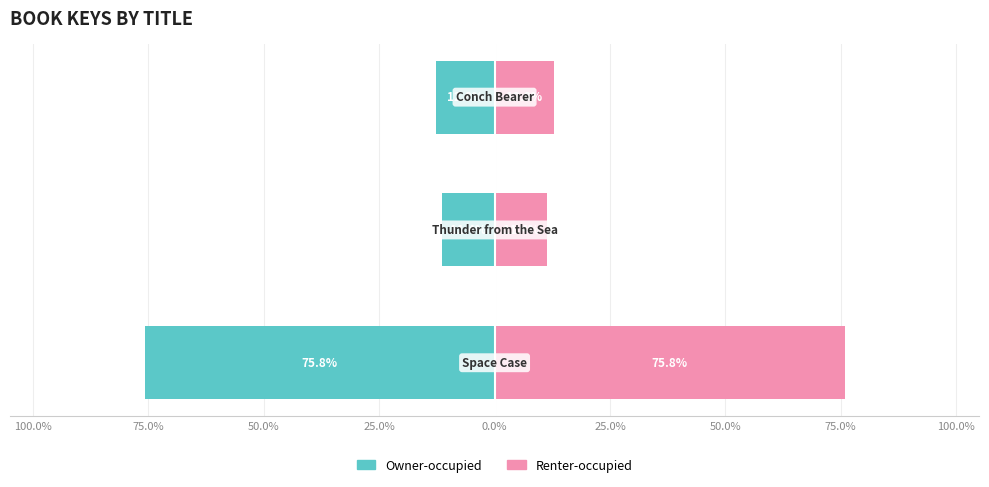

Which series has the largest total across all categories?

Renter-occupied